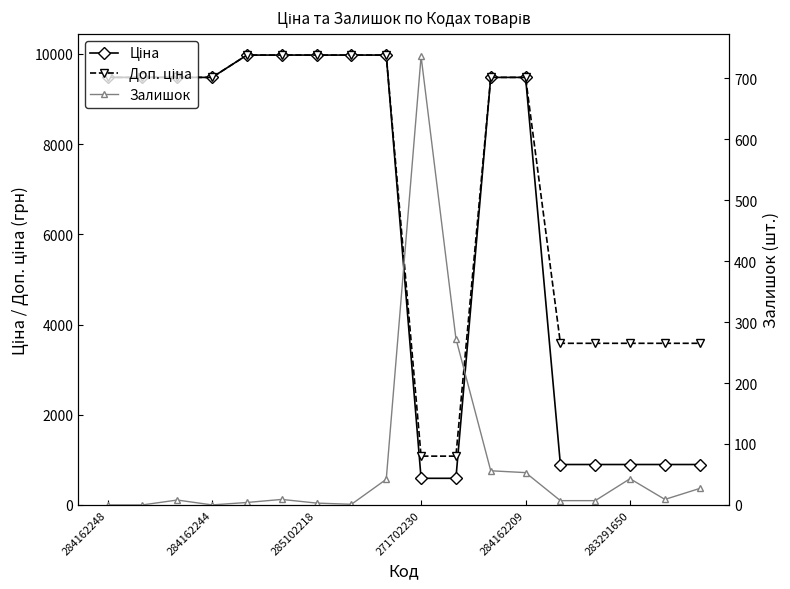

True or false: Доп. ціна and Залишок cross at least once.

False